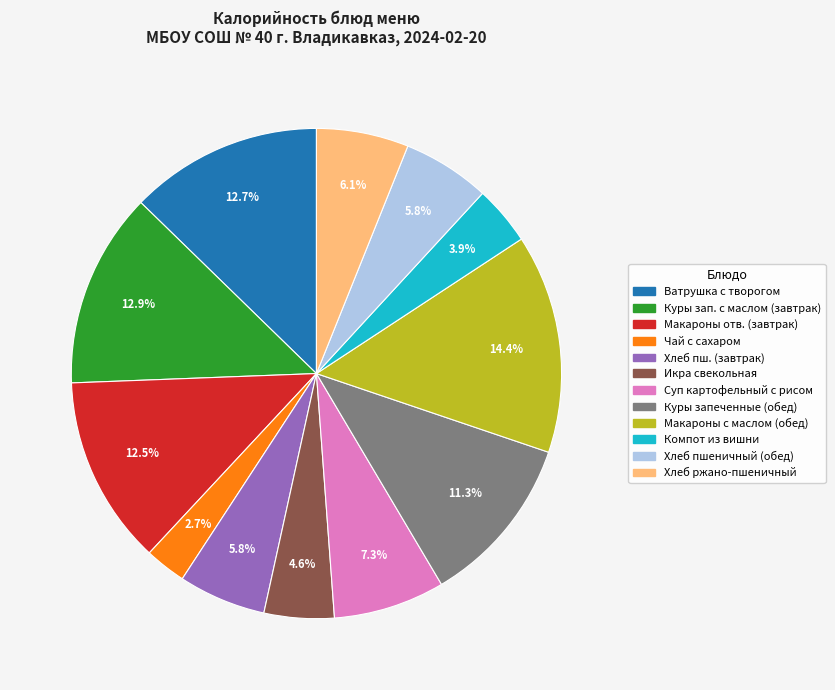

Count the number of slices in the pie.

12